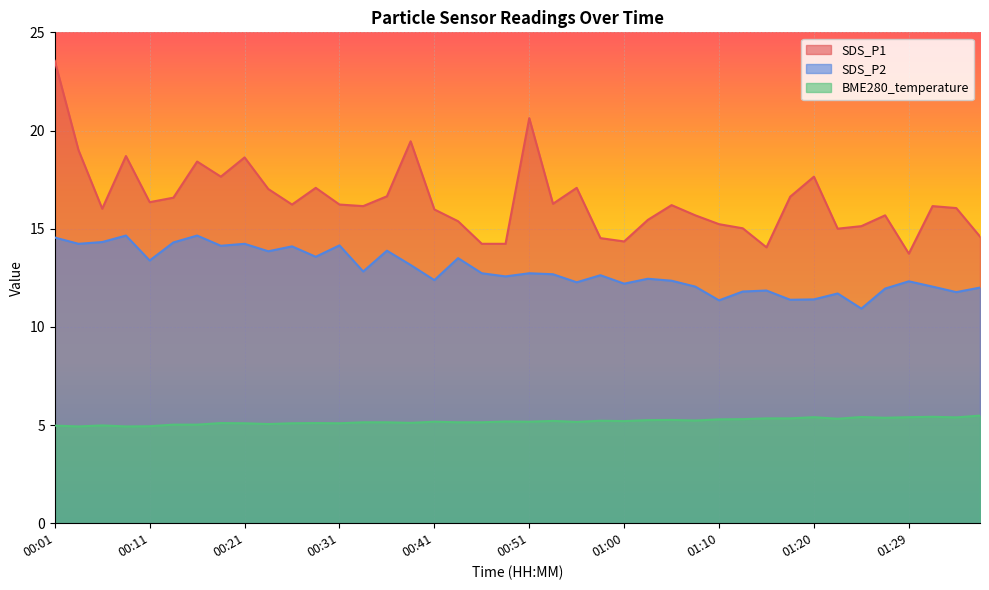

True or false: BME280_temperature has a value of 8.5 at 01:37.

False